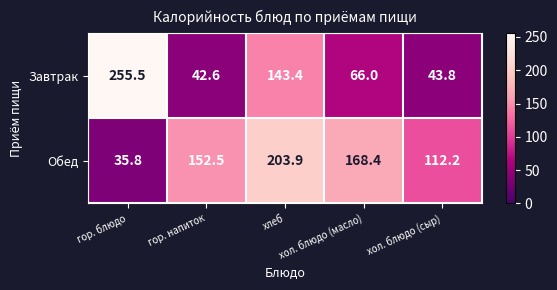

What is the greatest value displayed?

255.5